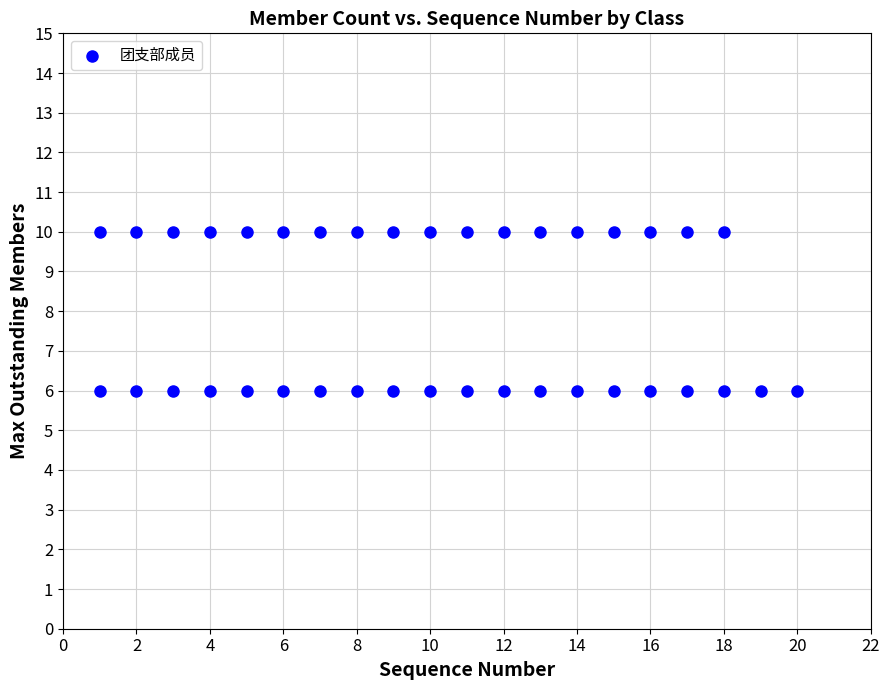

What is the range of Y values (max minus min)?

4